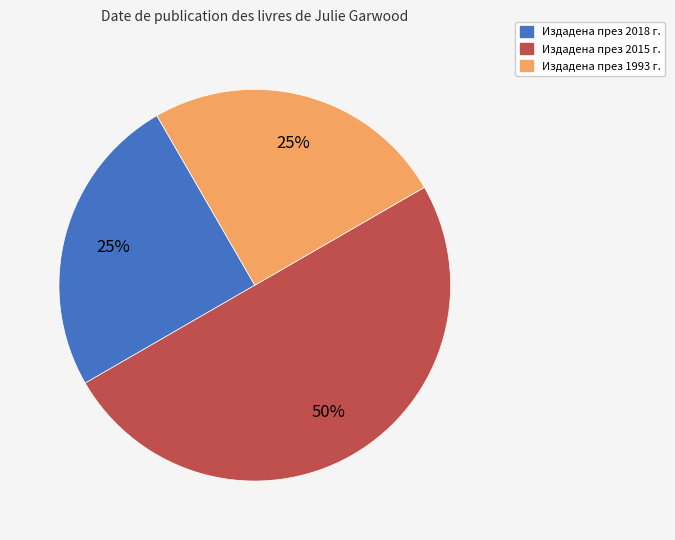

To the nearest percent, what is the average slice percentage?

33%